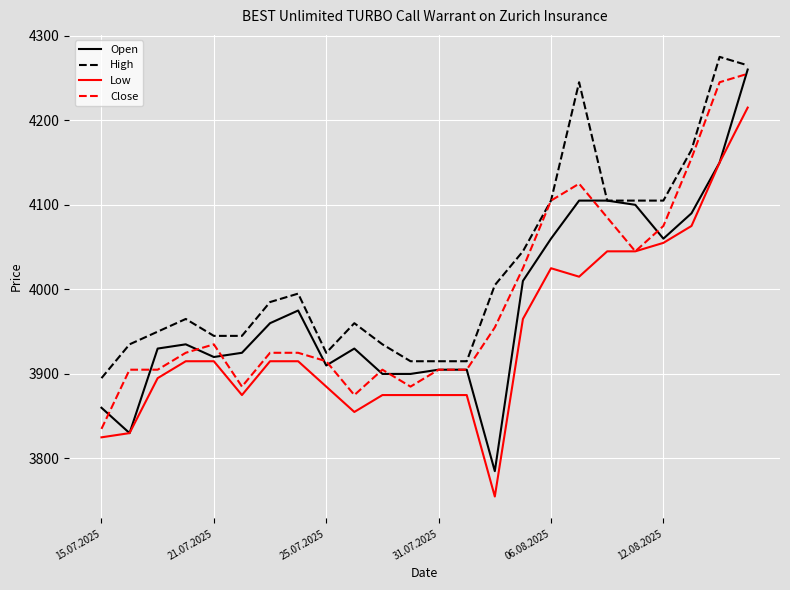

Which series has the largest range (max minus min)?

Open